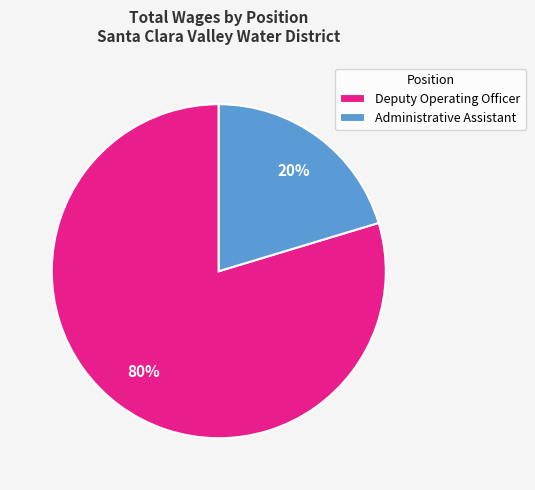

True or false: Administrative Assistant accounts for 34% of the total.

False